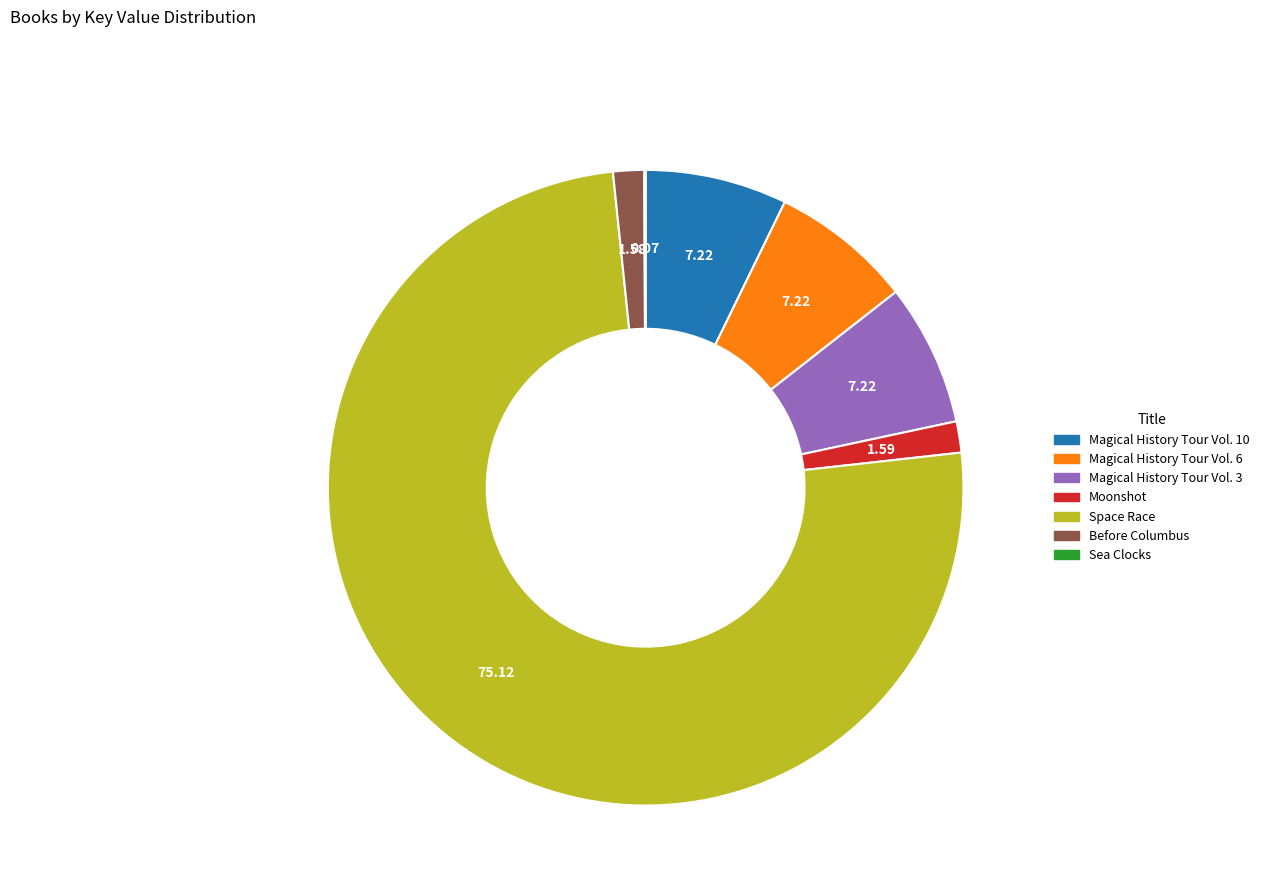

Does Space Race account for over 50% of the chart?

Yes